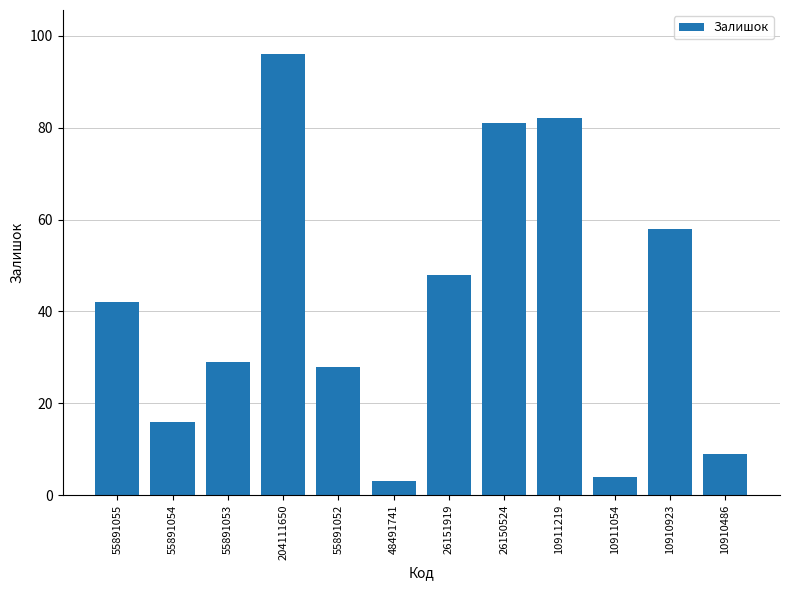

How many bars are there in total?

12